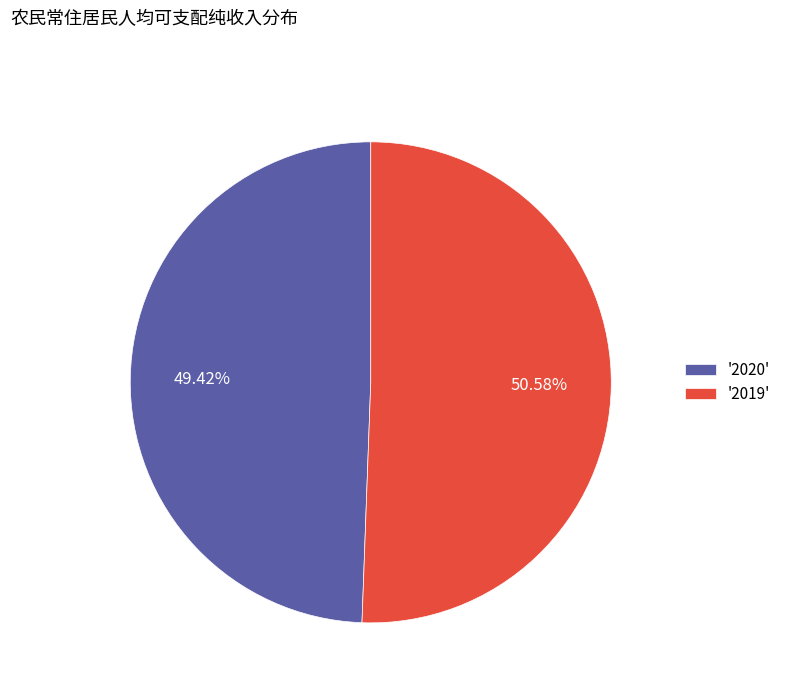

Rank the categories by value from lowest to highest.

'2020', '2019'